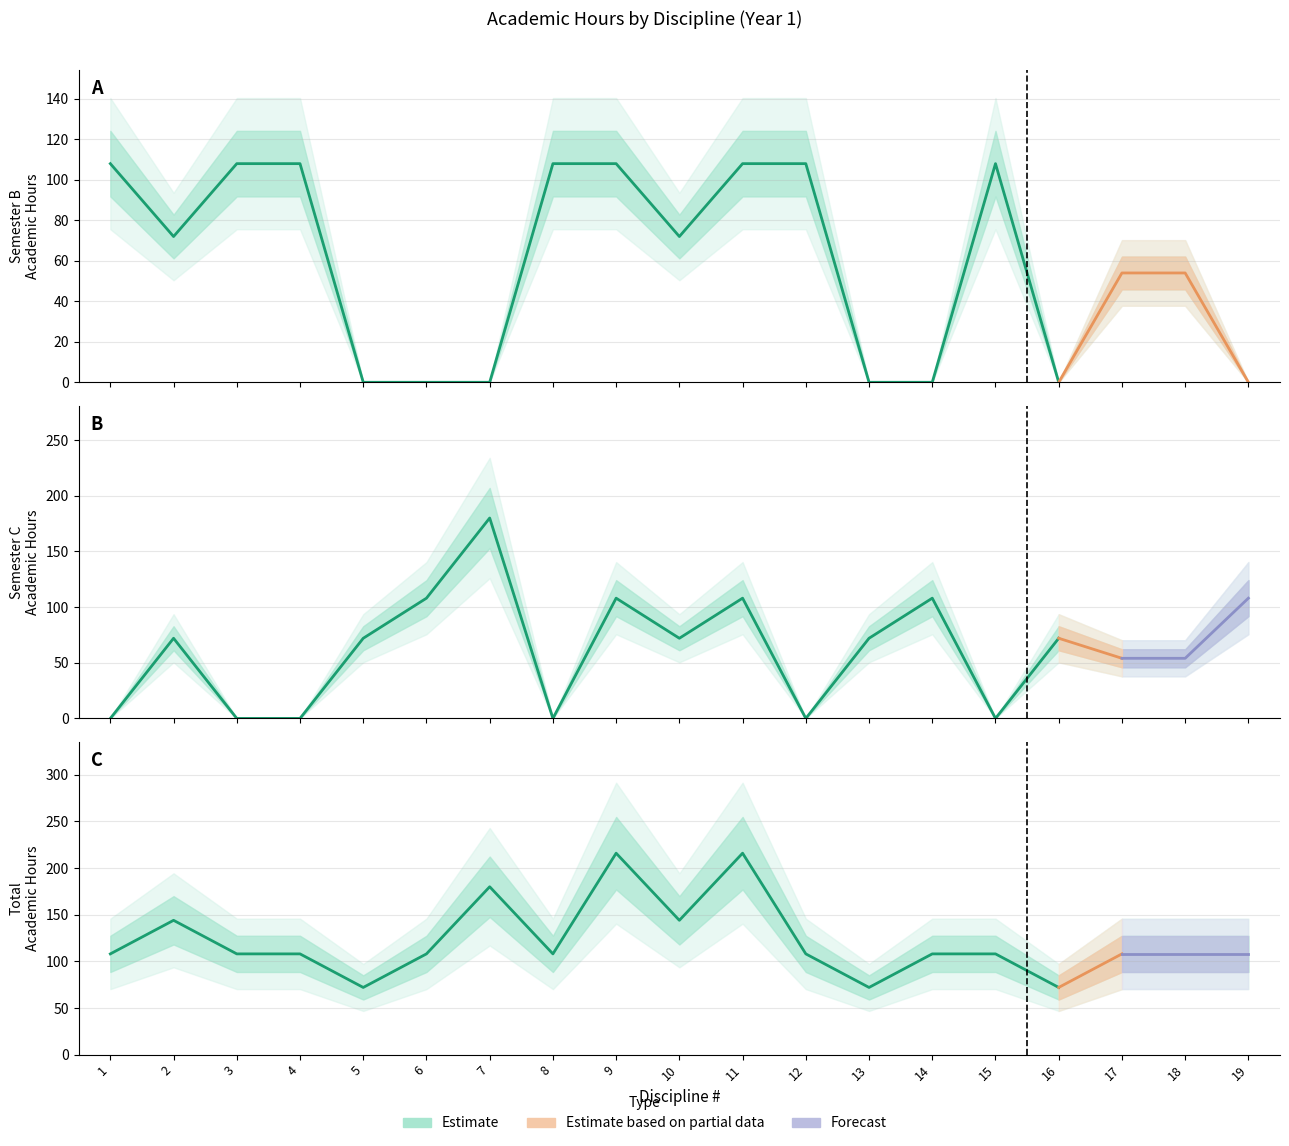

What is the value of the Всего (Сем B) point at the 8th from the left?

108